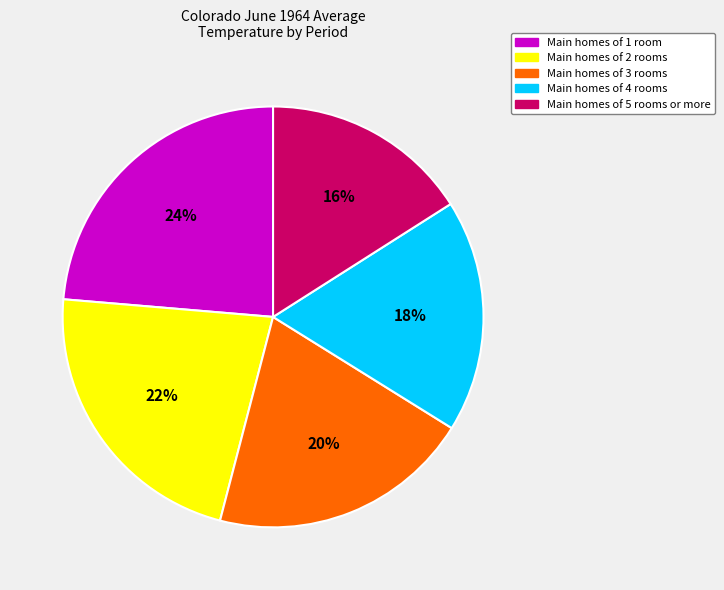

Is there a majority slice in this chart?

No